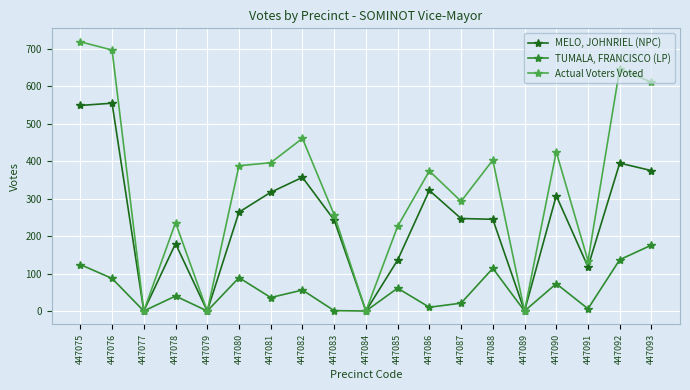

At how many categories does at least one series exceed 517?

4